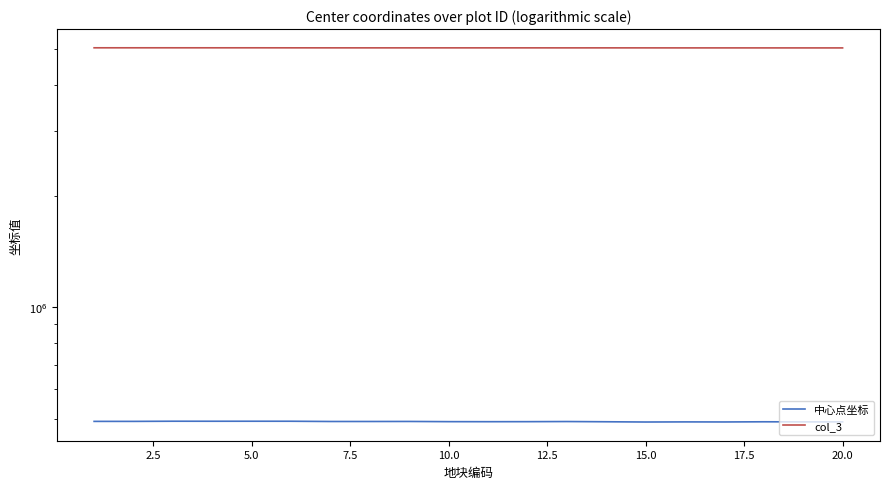

True or false: col_3 has a value of 3277393.2 at 11.

False